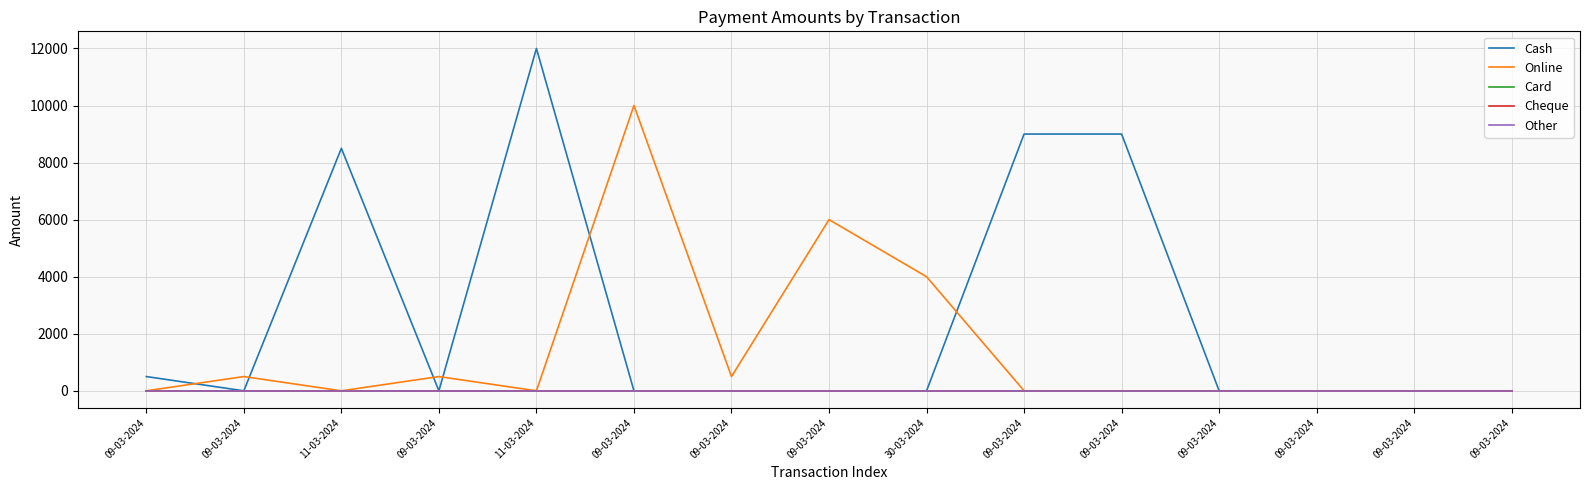

At which category is the sum across all series the highest?

11-03-2024